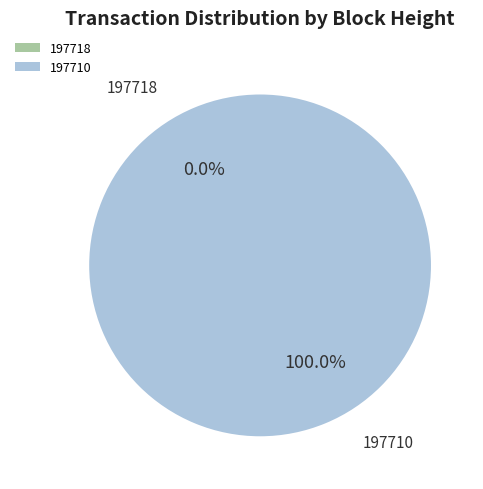

The 197718 slice represents 0% of the pie. True or false?

True